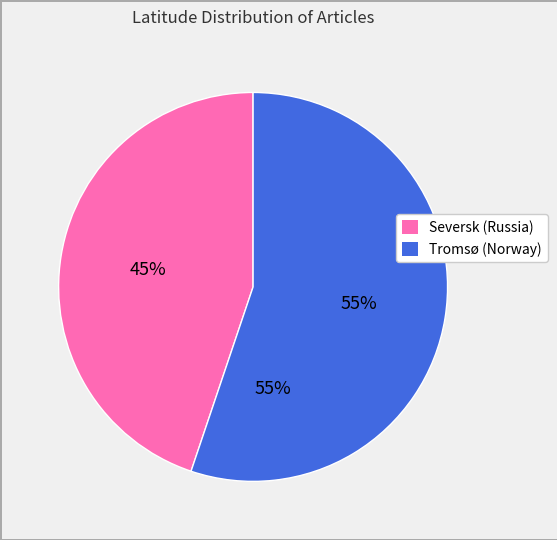

Rank the categories by value from lowest to highest.

Seversk (Russia), Tromsø (Norway)